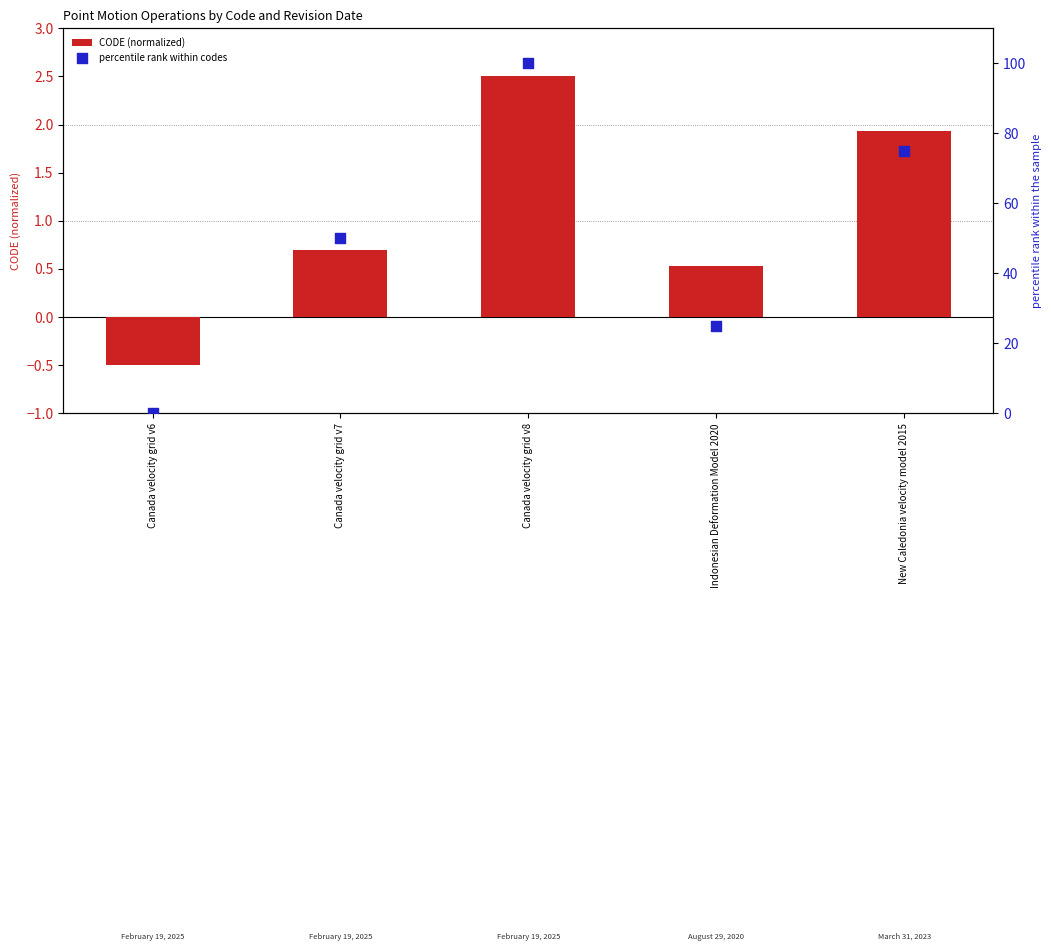

What are all the series names shown in the legend?

CODE (normalized), percentile rank within codes